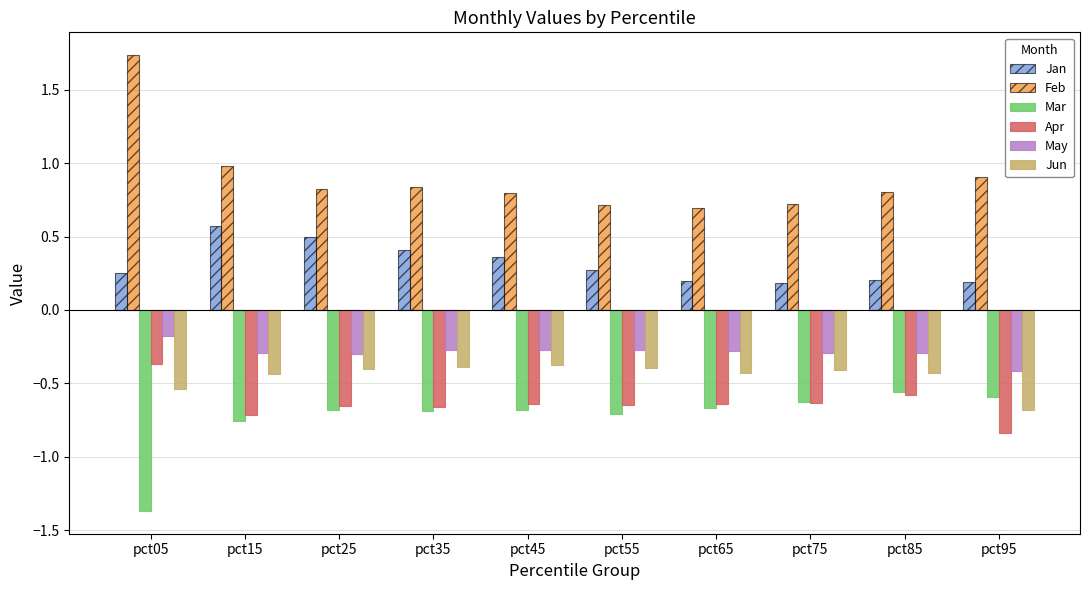

Which series has the widest spread of values?

Feb